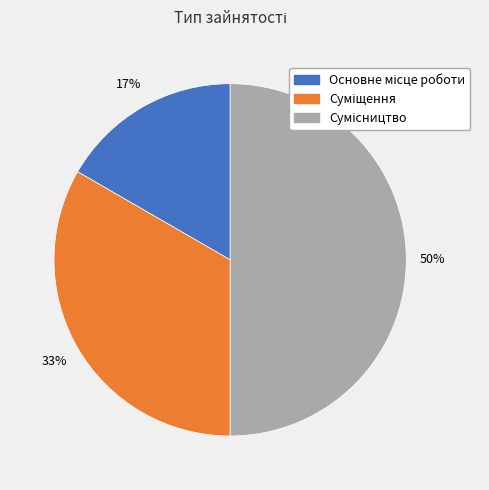

Count the number of slices in the pie.

3